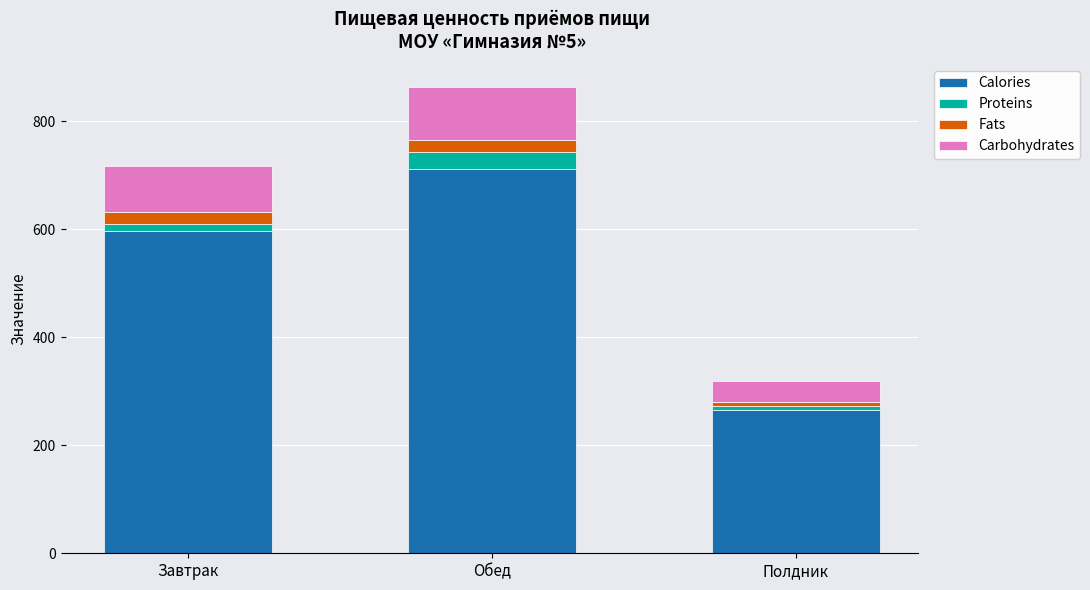

At which category is the sum across all series the highest?

Обед